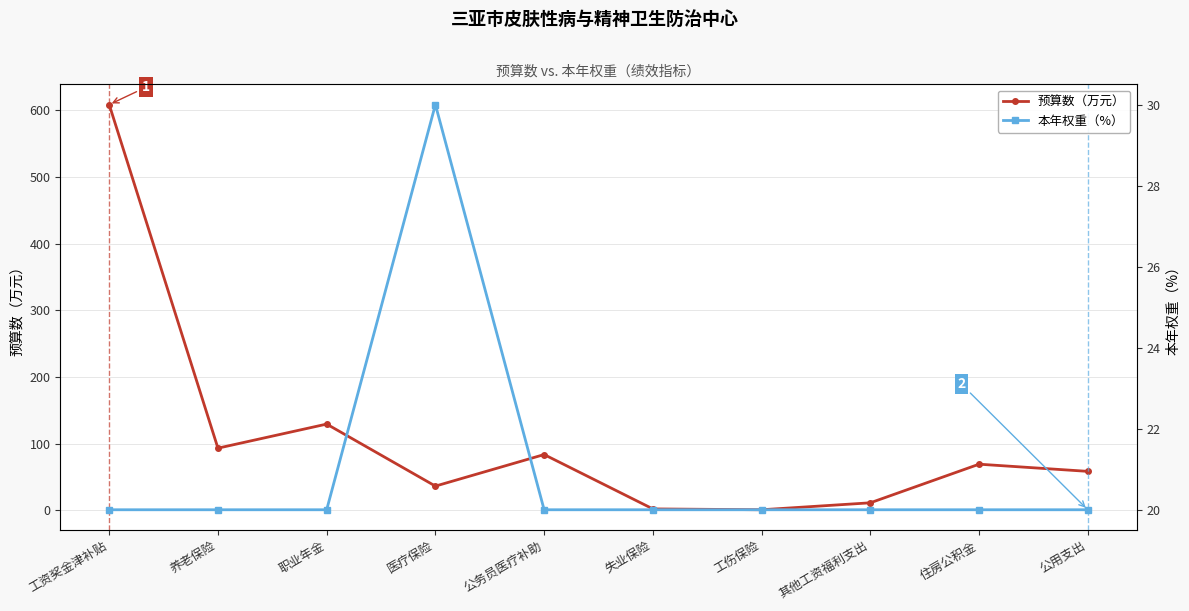

Rank the series by their average value, from lowest to highest.

本年权重（%）, 预算数（万元）